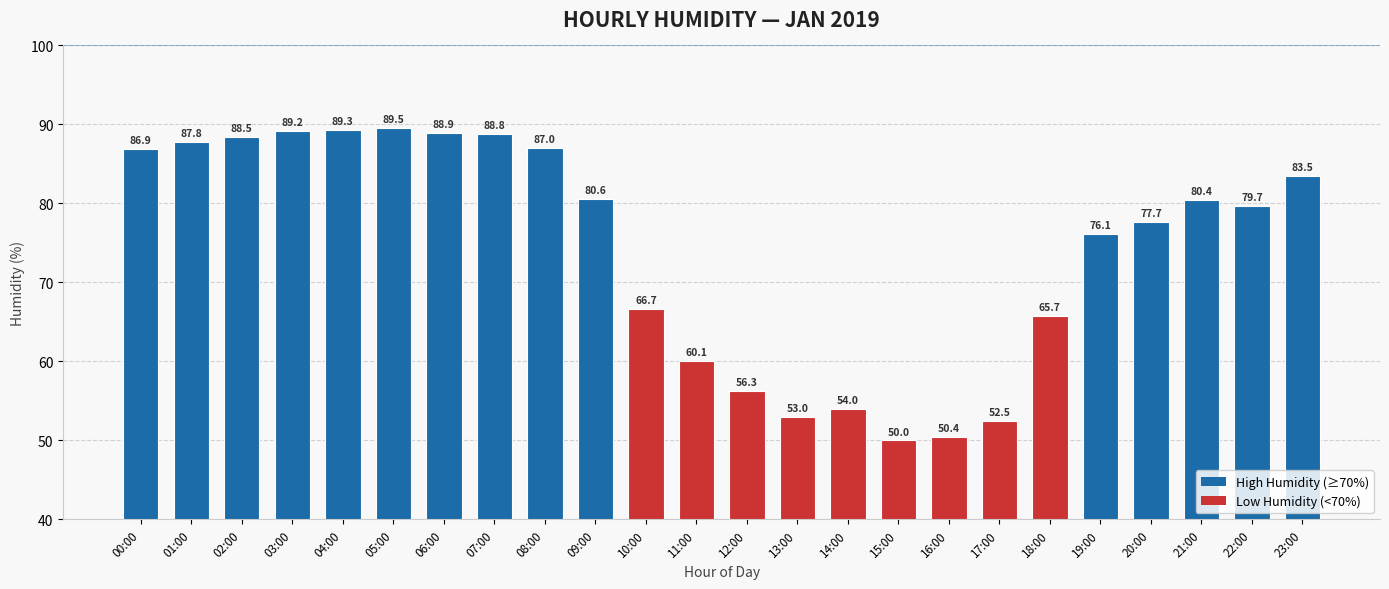

Rank the categories by value from highest to lowest.

05:00, 04:00, 03:00, 06:00, 07:00, 02:00, 01:00, 08:00, 00:00, 23:00, 09:00, 21:00, 22:00, 20:00, 19:00, 10:00, 18:00, 11:00, 12:00, 14:00, 13:00, 17:00, 16:00, 15:00